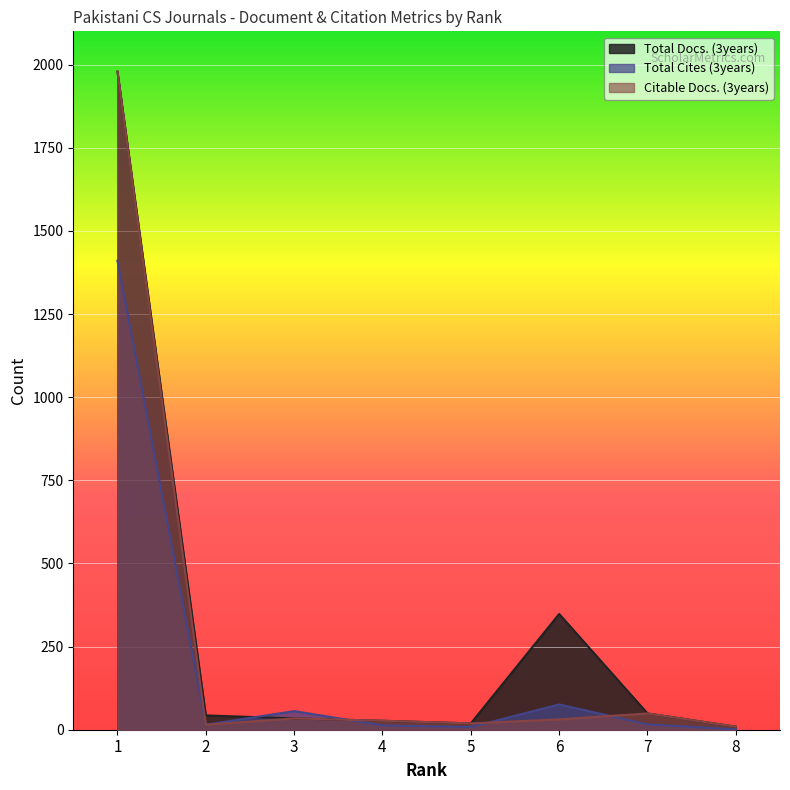

Where is the first local minimum for Total Cites (3years)?

2